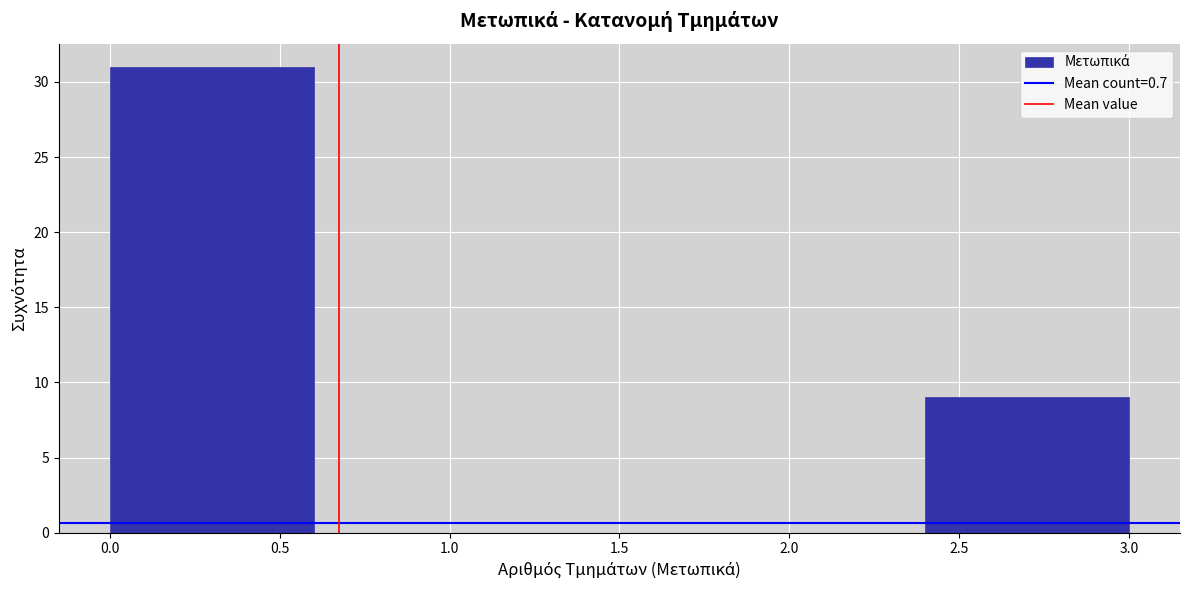

How tall is the bar that spans 0.0 to 0.6 on the x-axis? The values are not printed on the chart, so give them approximately, as read against the axis.

31